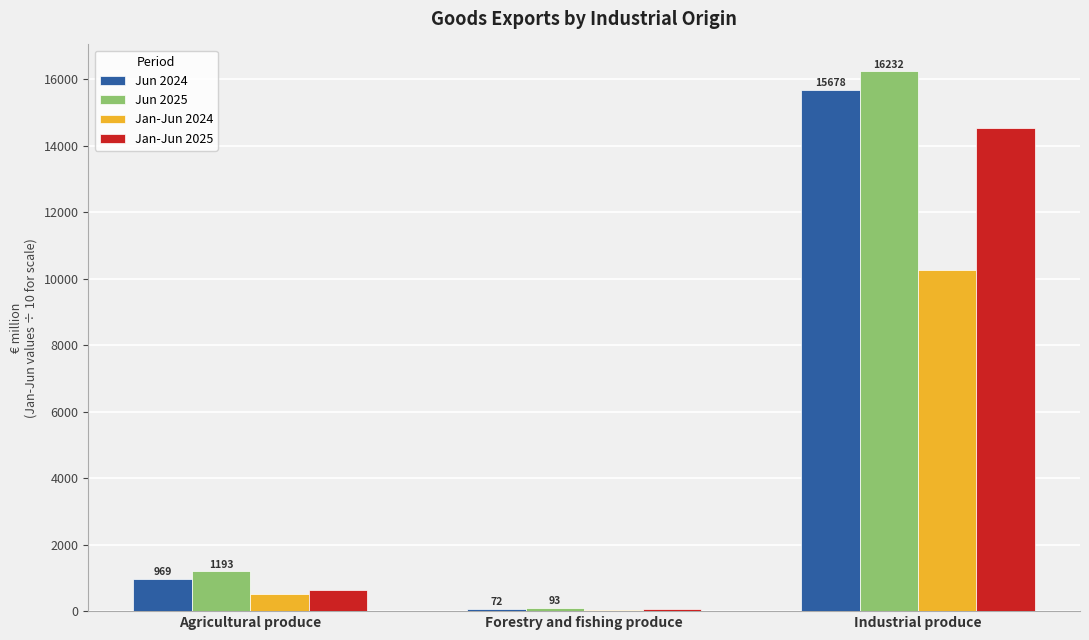

What is the sum of the Jan-Jun 2024 values at Agricultural produce and Industrial produce?

10771.0